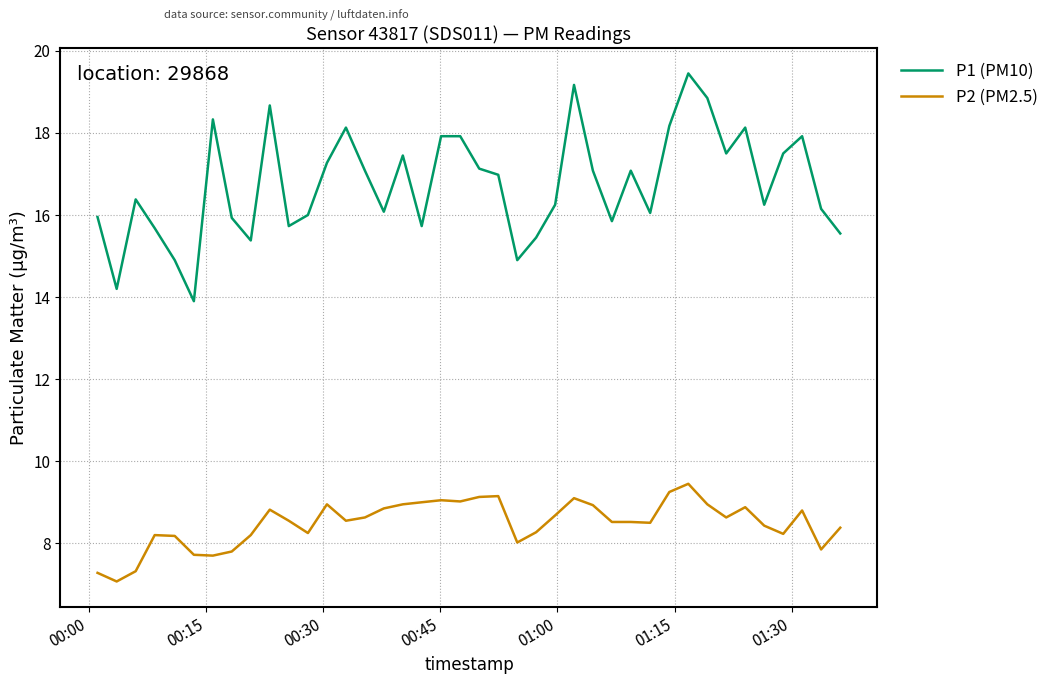

Which series has the largest total across all categories?

P1 (PM10)